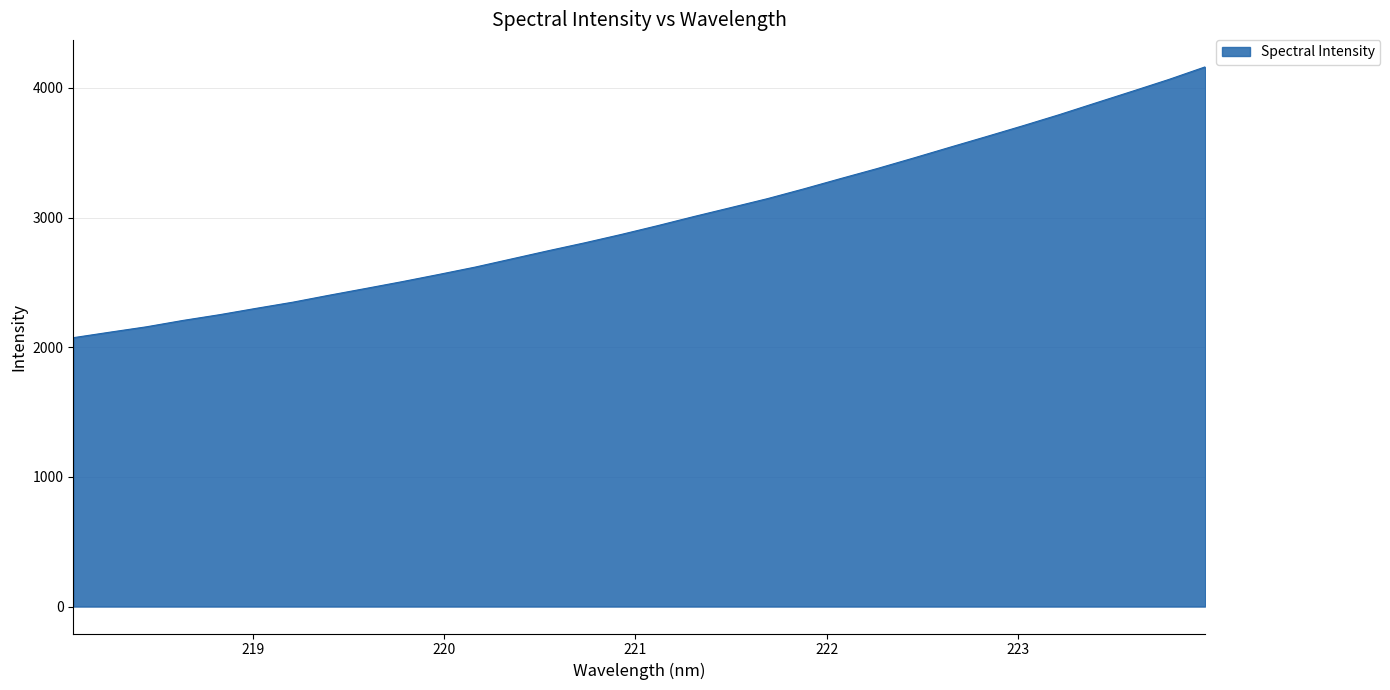

What is the minimum value shown in the chart?

2073.4